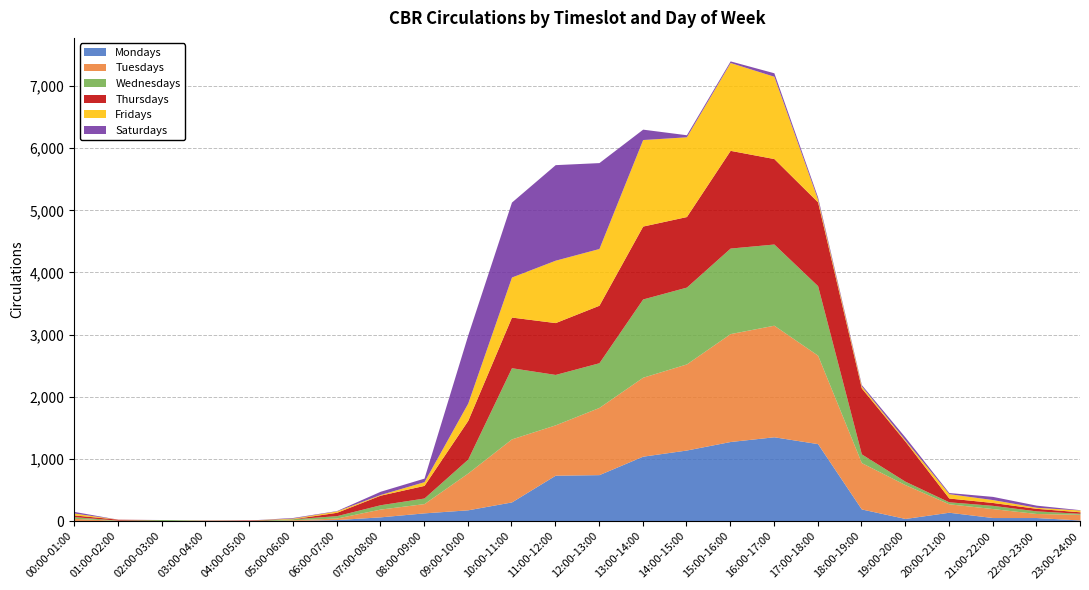

How many lines are shown in the chart?

6